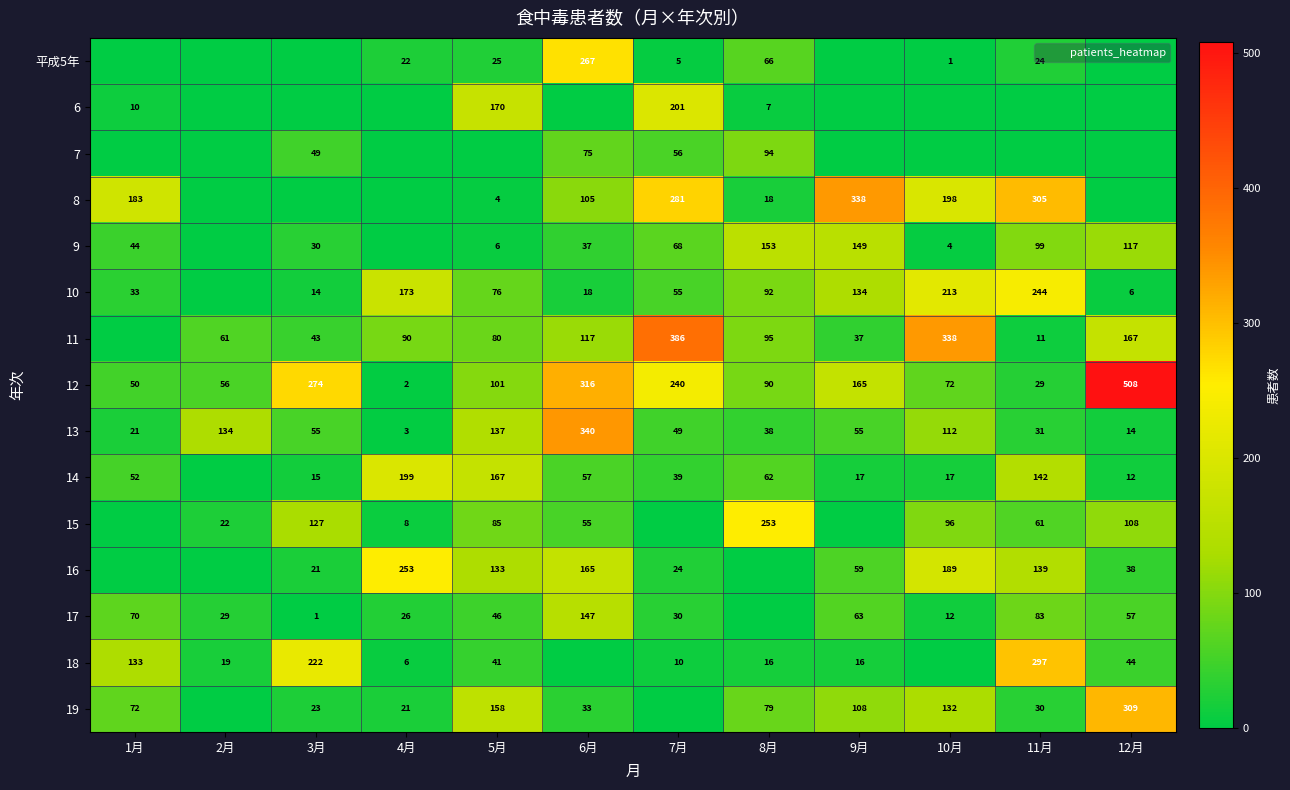

True or false: 10 has a value of 173 at 4月.

True